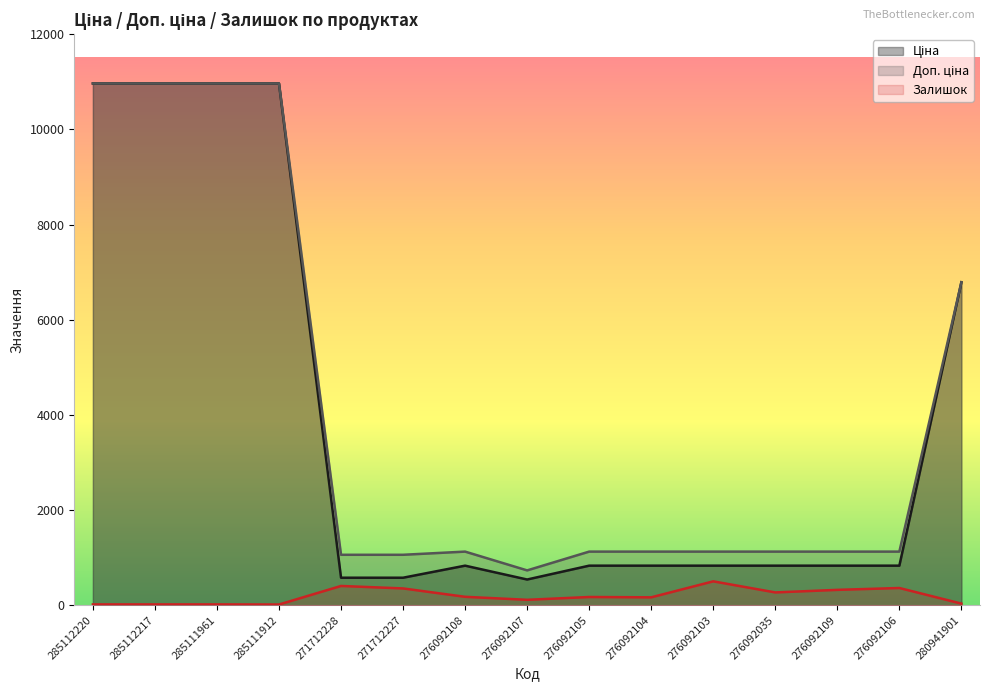

The value of Ціна at 276092108 is 831.5. True or false?

True